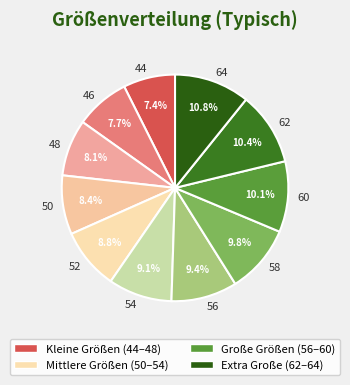

To the nearest percent, what is the difference between the largest and smallest slice percentages?

3%